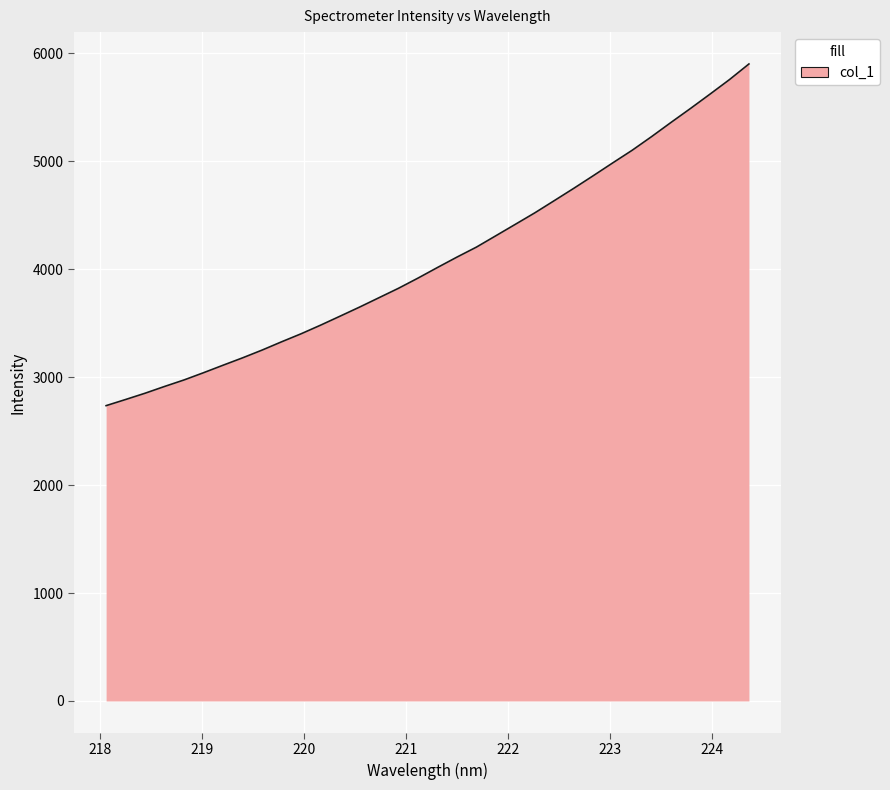

What is the maximum value shown in the chart?

5901.9